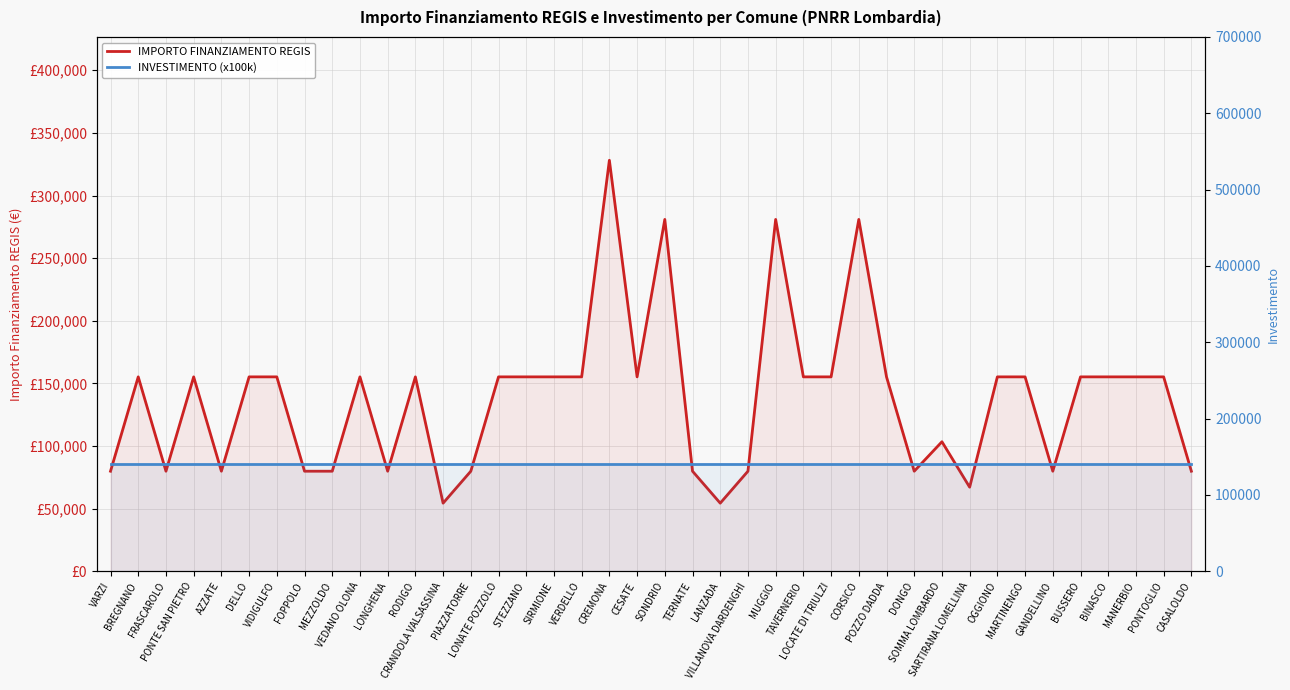

What position from the right is STEZZANO?

25